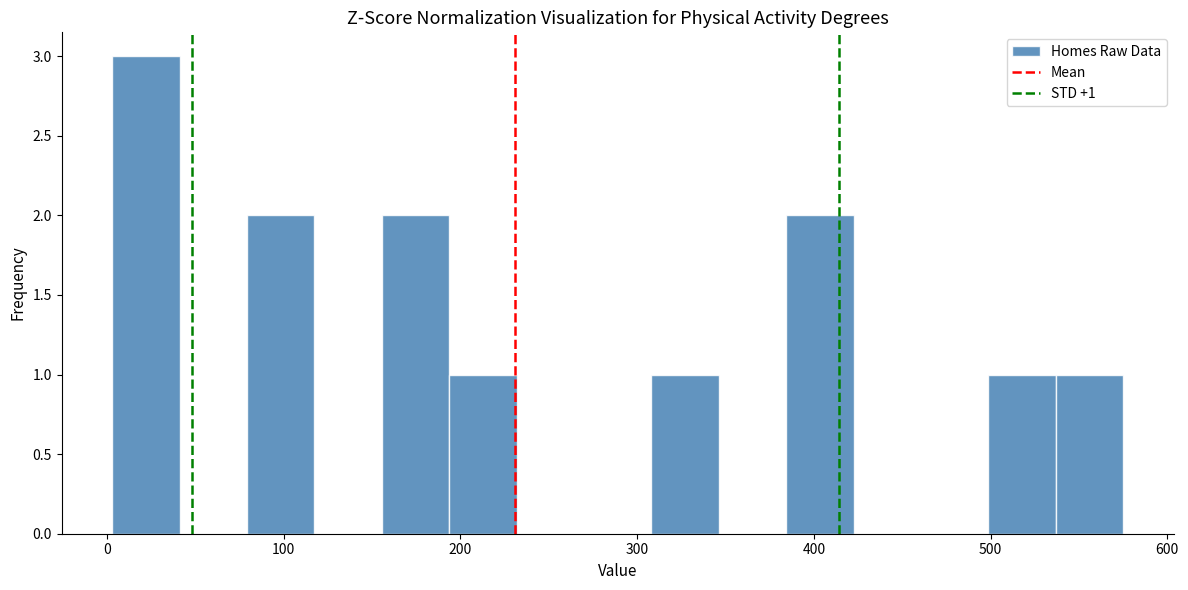

Read against the x-axis, roughly where is the centre of the tallest bar?

20